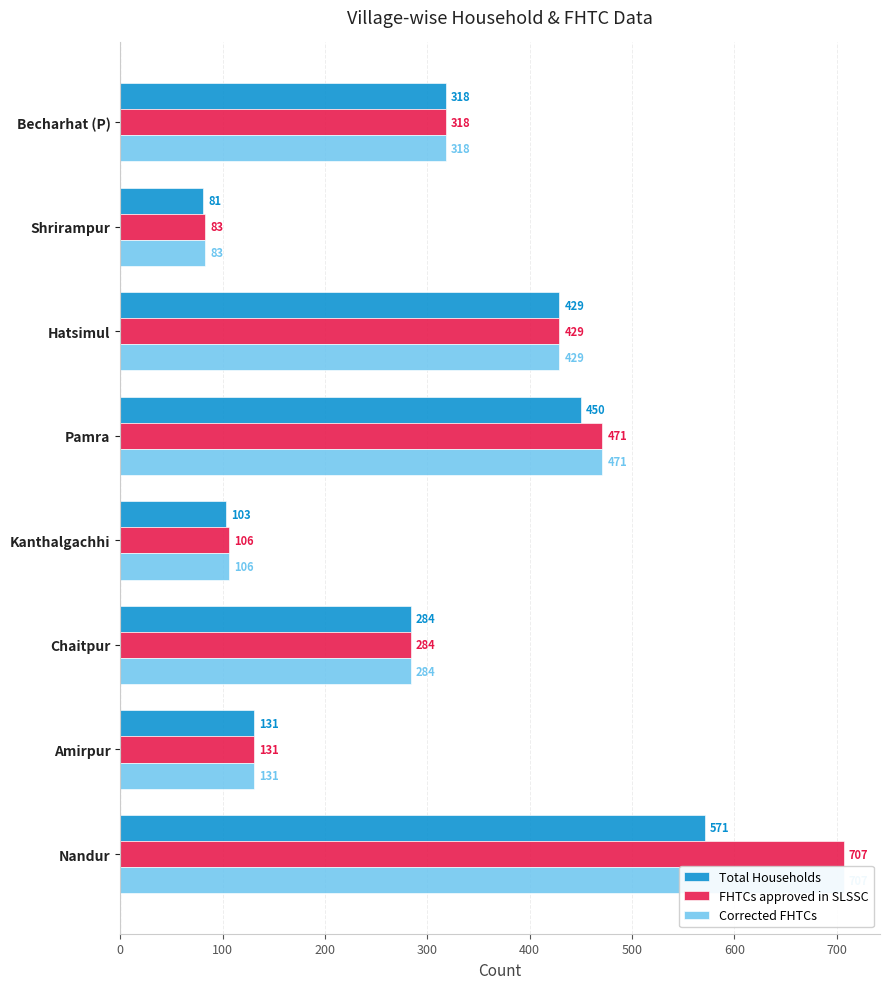

What are all the series names shown in the legend?

Total Households, FHTCs approved in SLSSC, Corrected FHTCs